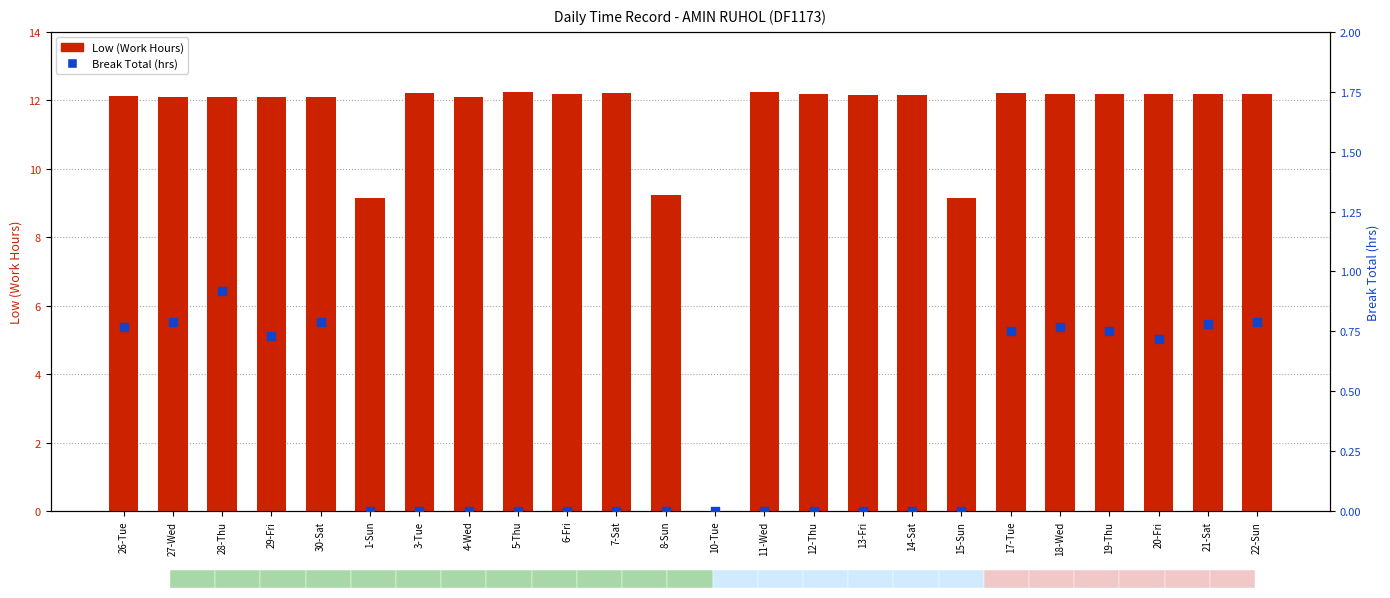

At how many categories does at least one series exceed 0?

23